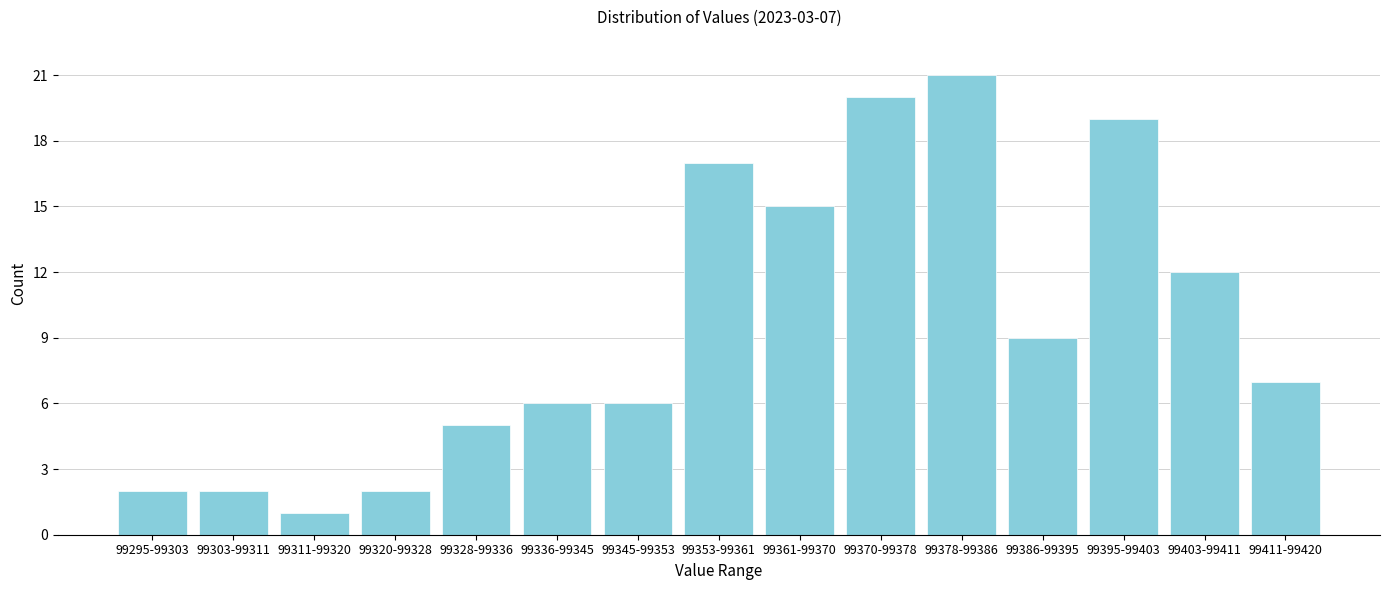

Reading left to right, list all the values displayed in this chart.

99295-99303=2	99303-99311=2	99311-99320=1	99320-99328=2	99328-99336=5	99336-99345=6	99345-99353=6	99353-99361=17	99361-99370=15	99370-99378=20	99378-99386=21	99386-99395=9	99395-99403=19	99403-99411=12	99411-99420=7